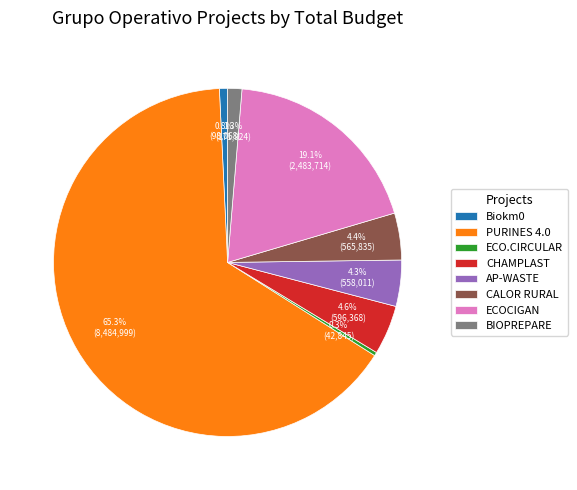

True or false: Biokm0 accounts for 8% of the total.

False